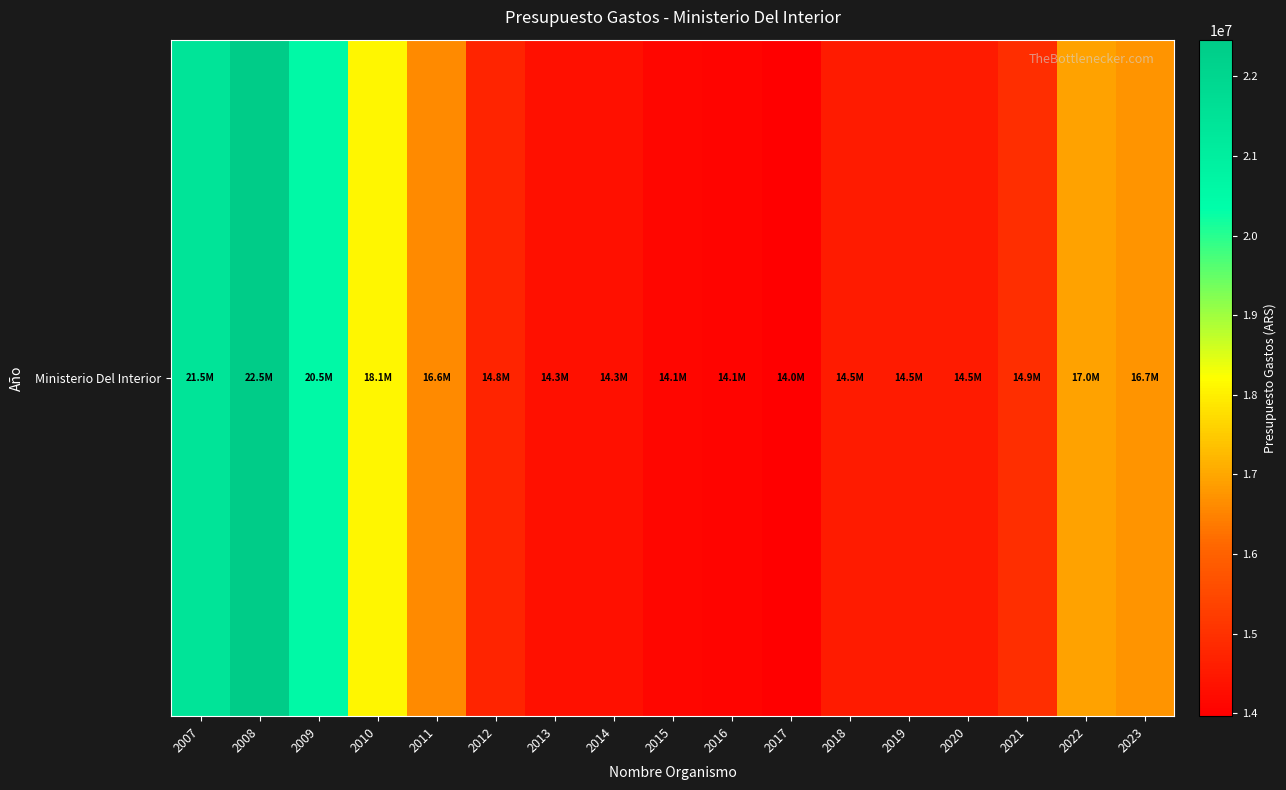

What is the difference between the values at 2007 and 2021?

6514370